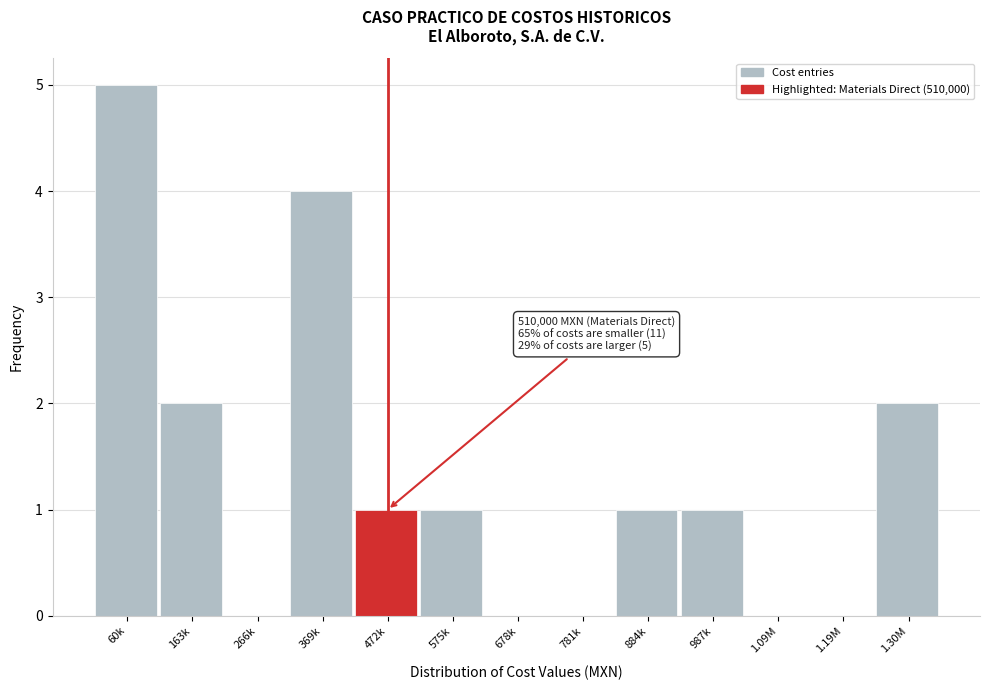

Reading left to right, transcribe all the data shown in this chart.

60k=5	163k=2	266k=0	369k=4	472k=1	575k=1	678k=0	781k=0	884k=1	987k=1	1.09M=0	1.19M=0	1.30M=2